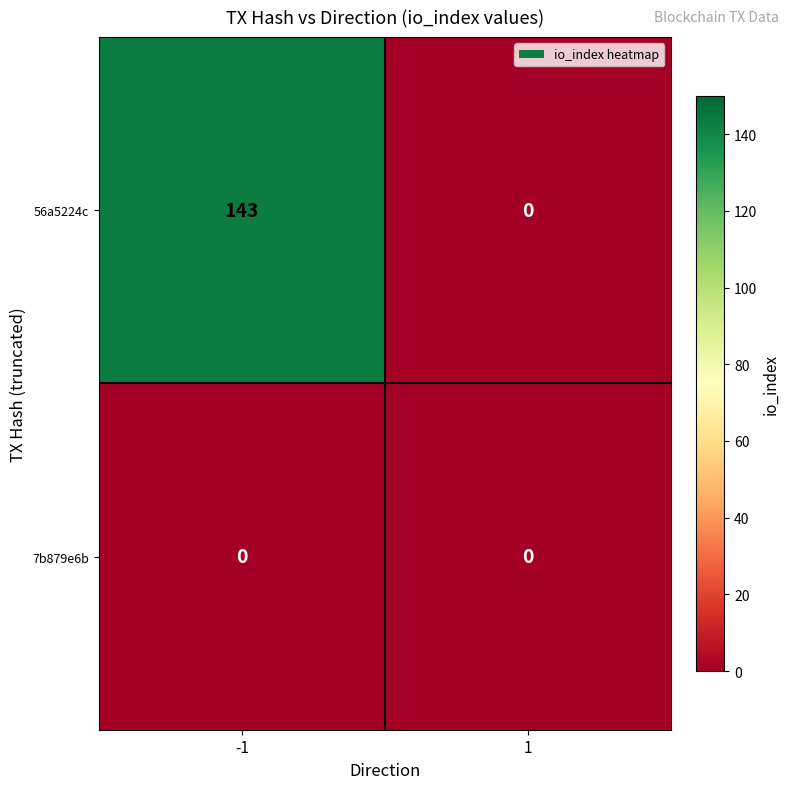

Rank the series by their average value, from highest to lowest.

56a5224c, 7b879e6b